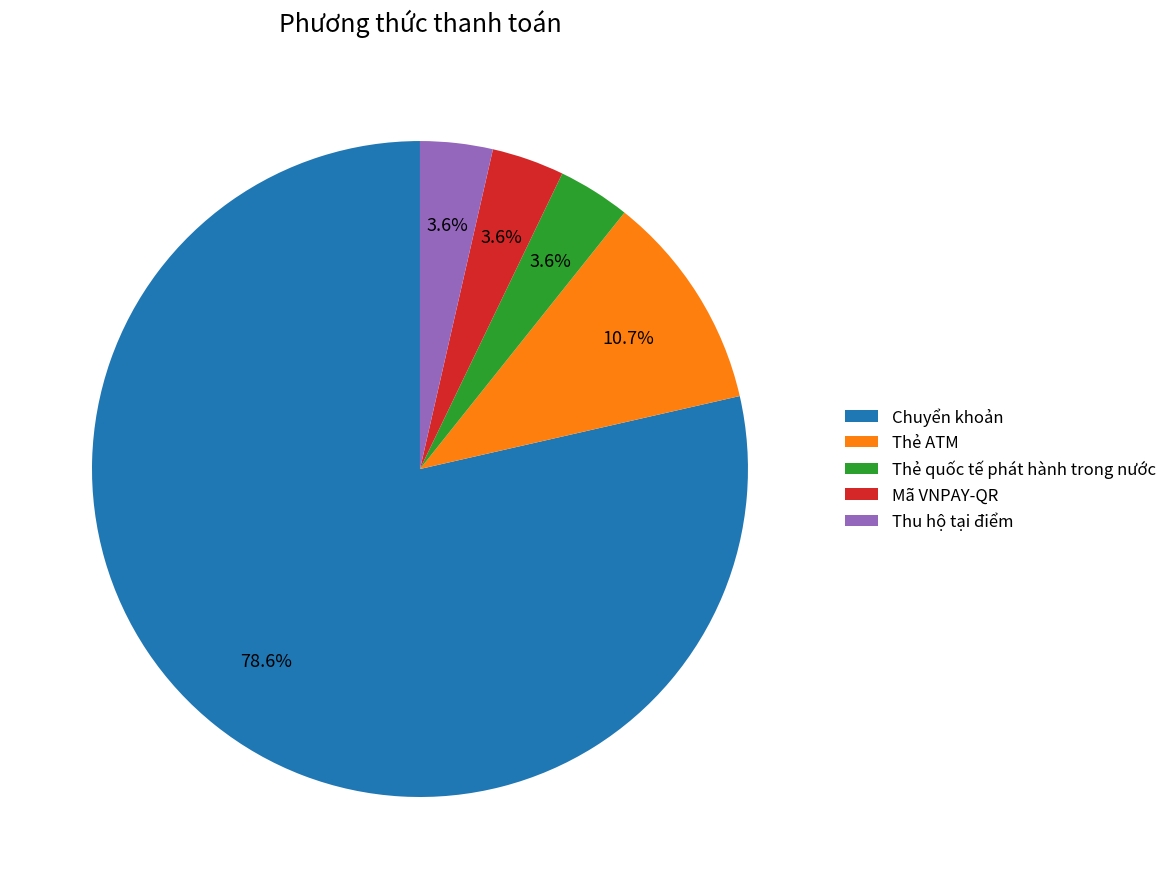

To the nearest percent, what is the difference between the largest and smallest slice percentages?

75%